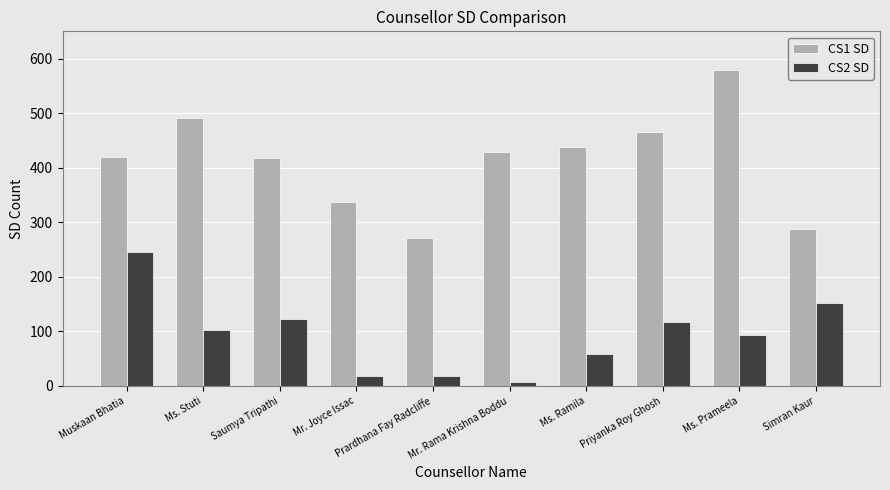

Which series has the largest total across all categories?

CS1 SD